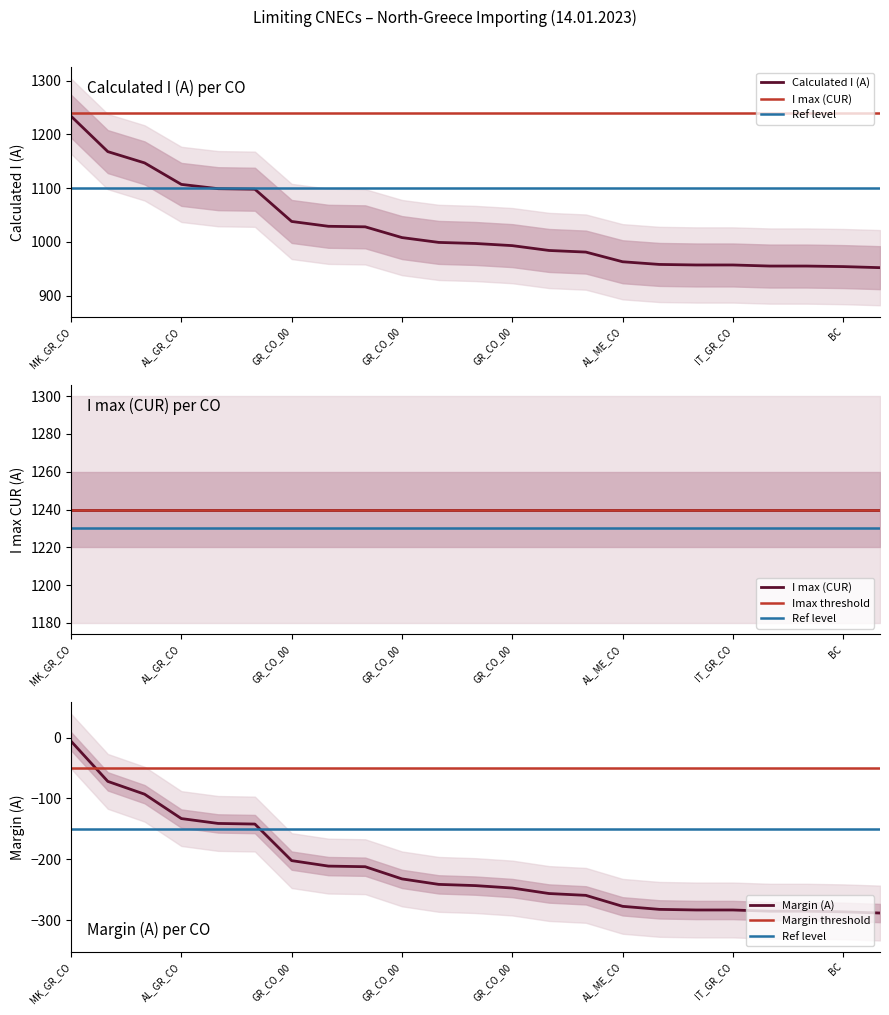

True or false: Margin (A) and Calculated I (A) intersect in this chart.

False